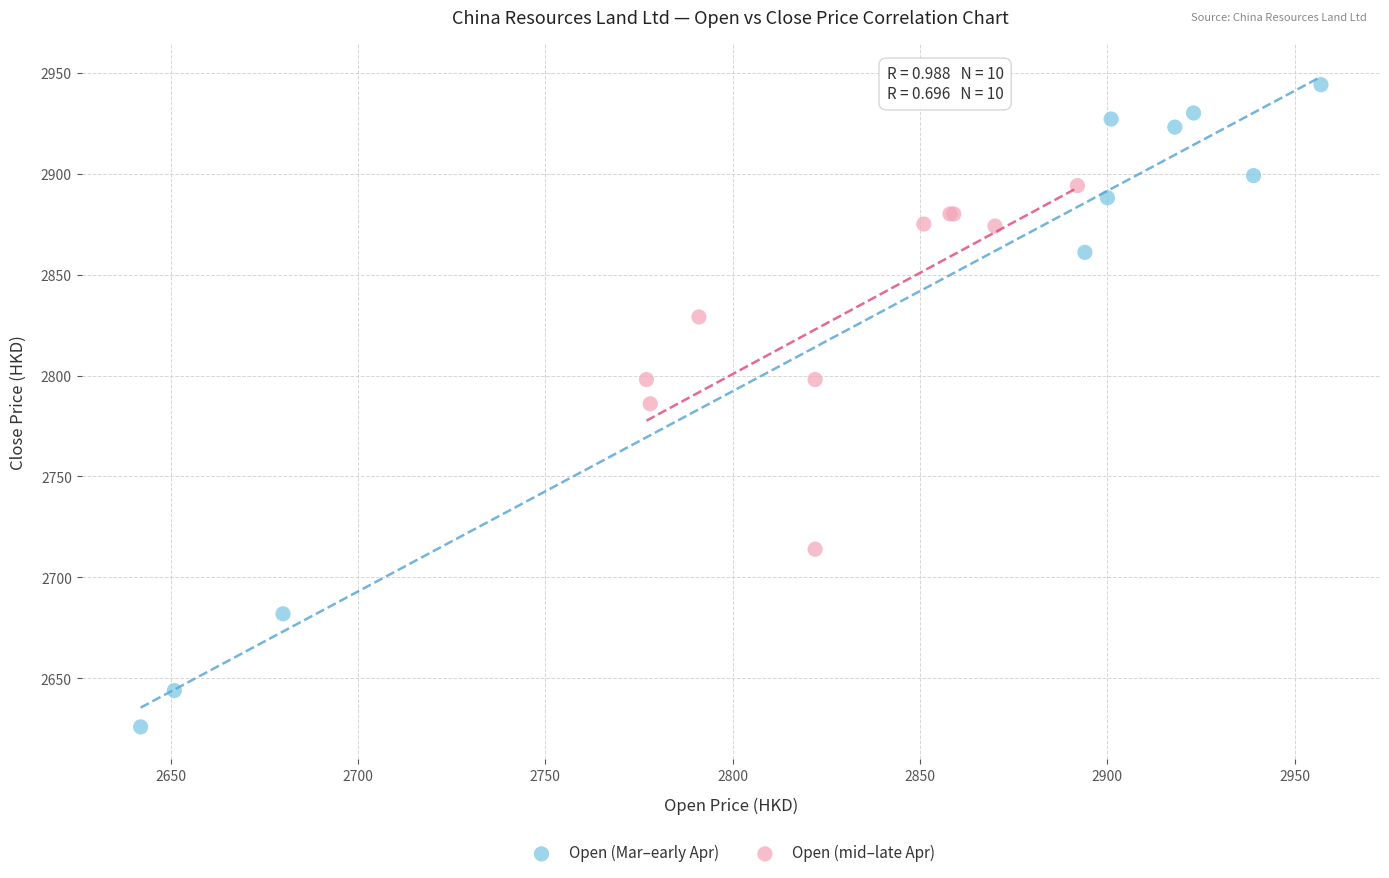

What are all the series names shown in the legend?

Open (Mar–early Apr), Open (mid–late Apr)